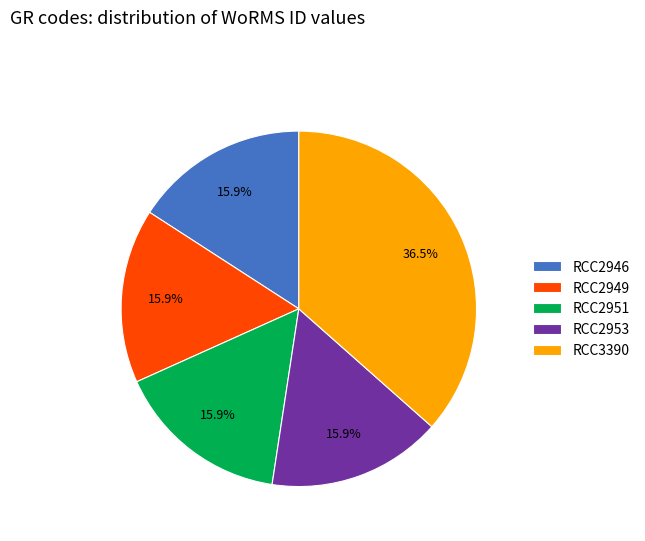

What is the largest slice in the pie chart?

RCC3390